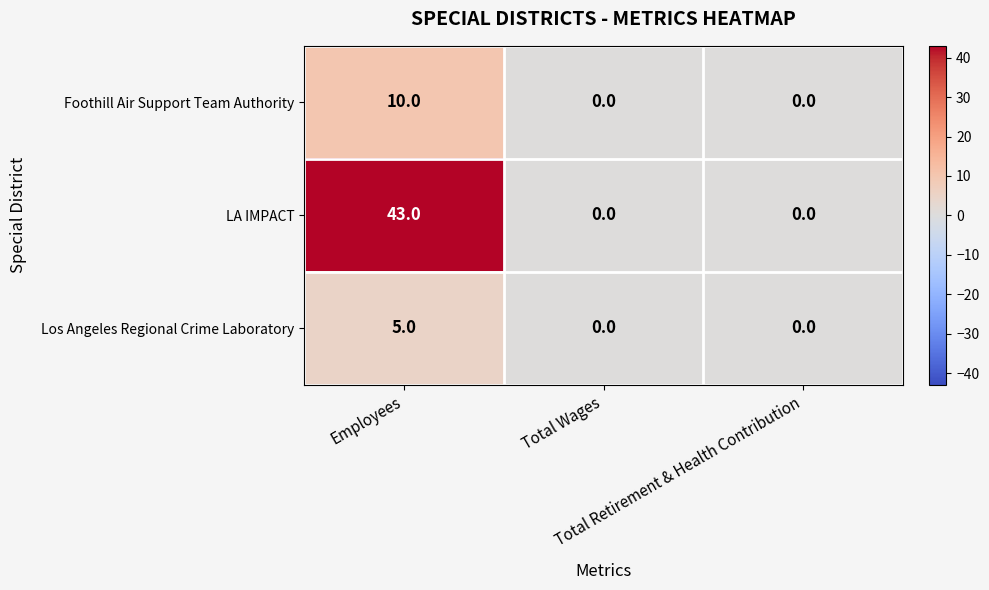

How many positive values does the Foothill Air Support Team Authority series have?

1